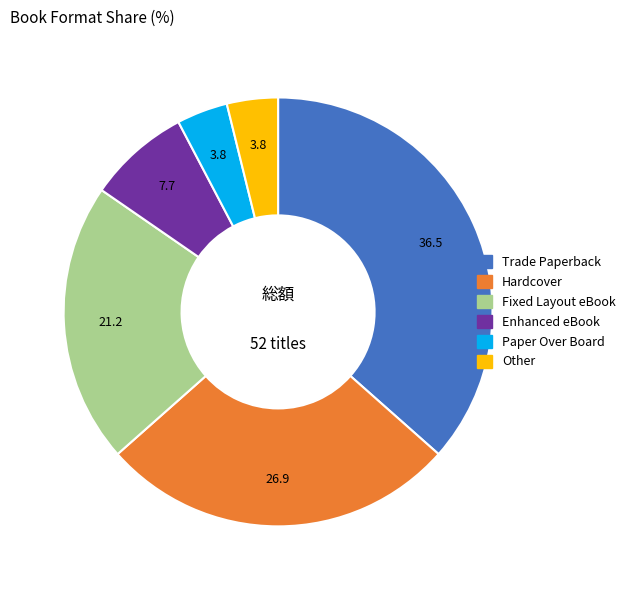

Which slice is the largest?

Trade Paperback